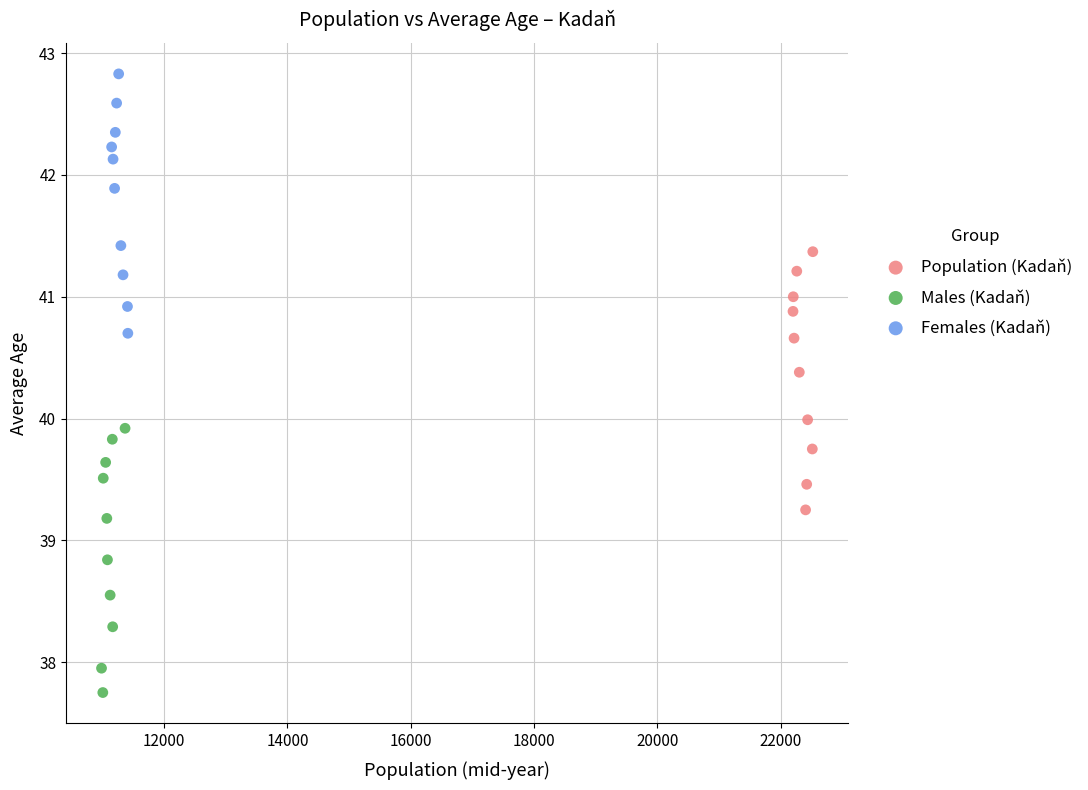

Which series has the widest spread of Y values?

Males (Kadaň)